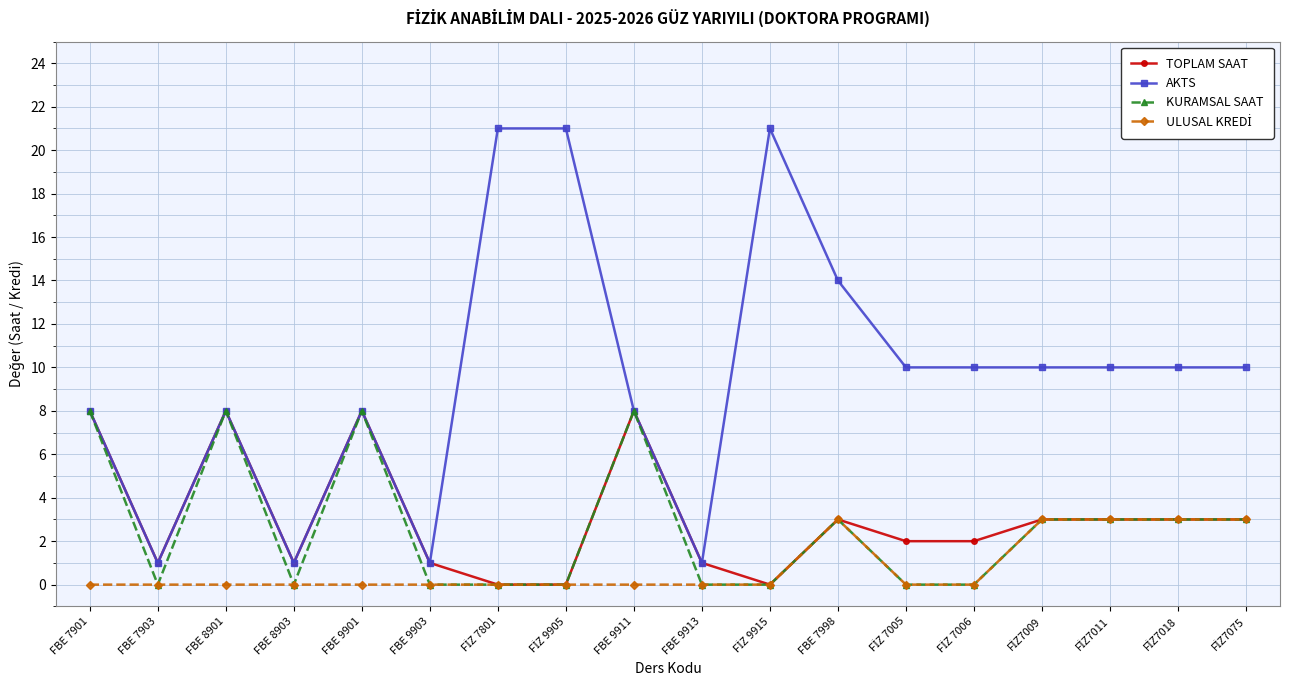

True or false: TOPLAM SAAT has more than 1 points higher than both neighbors.

True